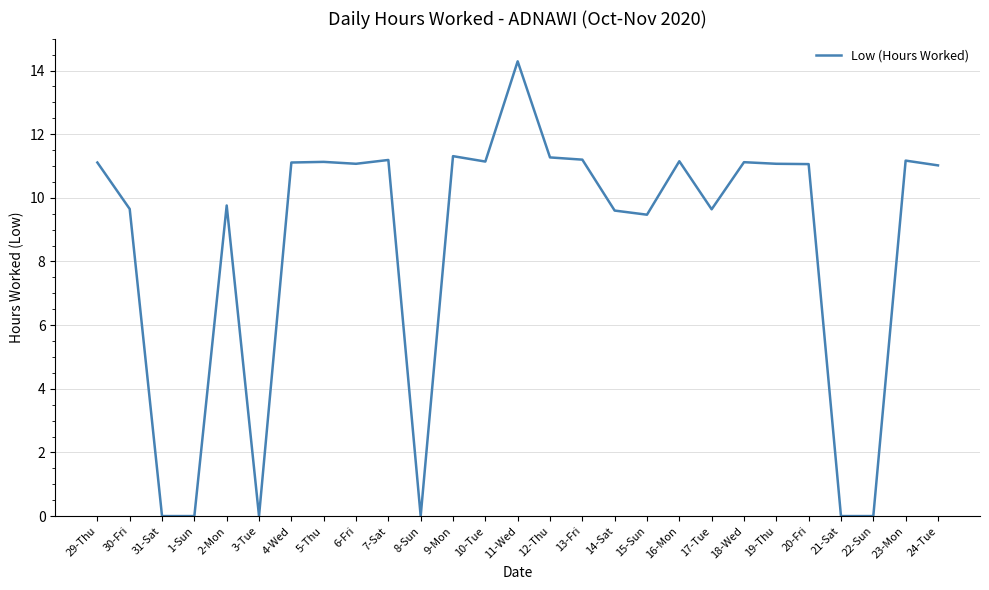

What value does the data have at 13-Fri?

11.2